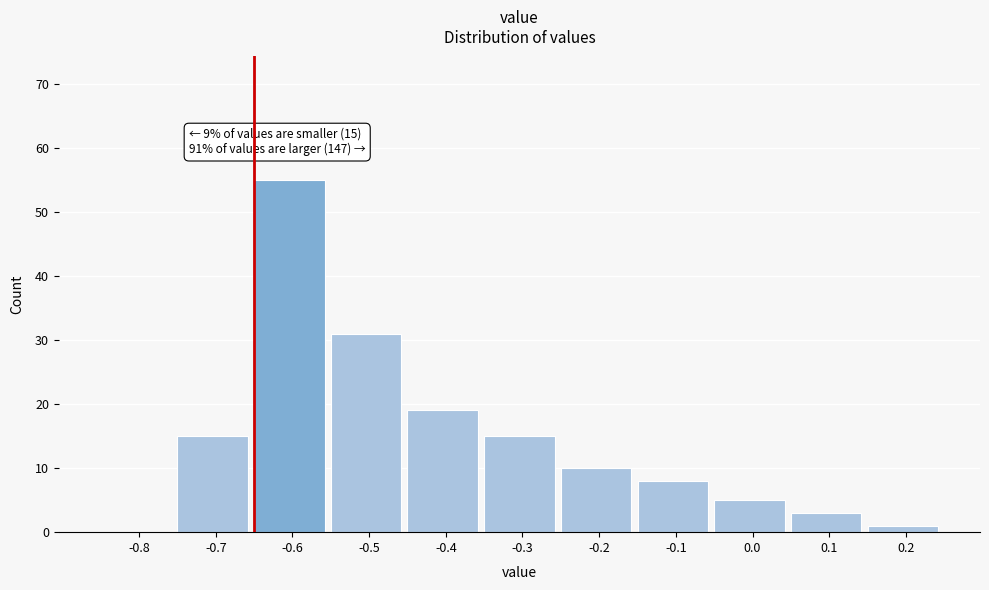

Reading left to right, what are all the values shown in this chart?

-0.8=0	-0.7=15	-0.6=55	-0.5=31	-0.4=19	-0.3=15	-0.2=10	-0.1=8	0.0=5	0.1=3	0.2=1